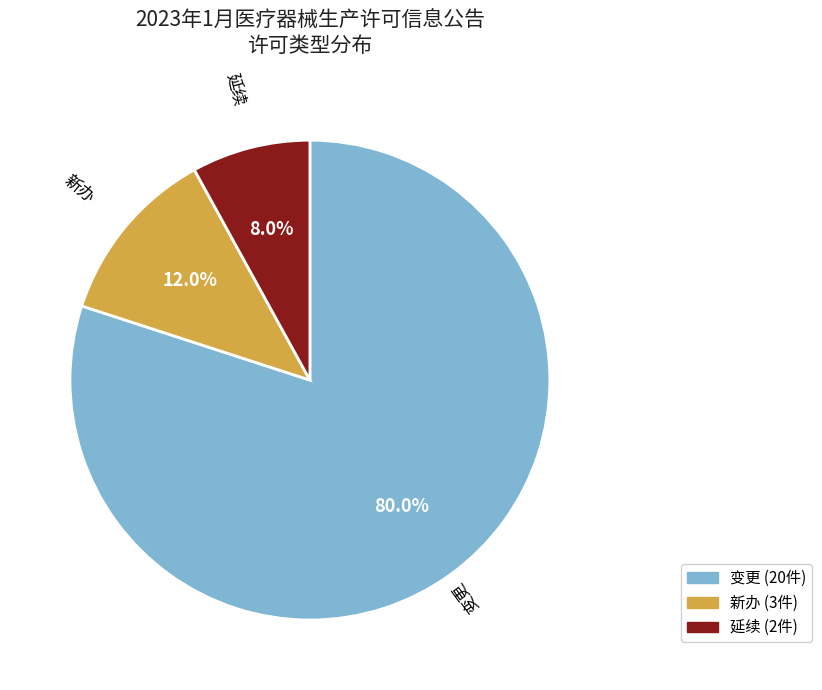

Is there a majority slice in this chart?

Yes